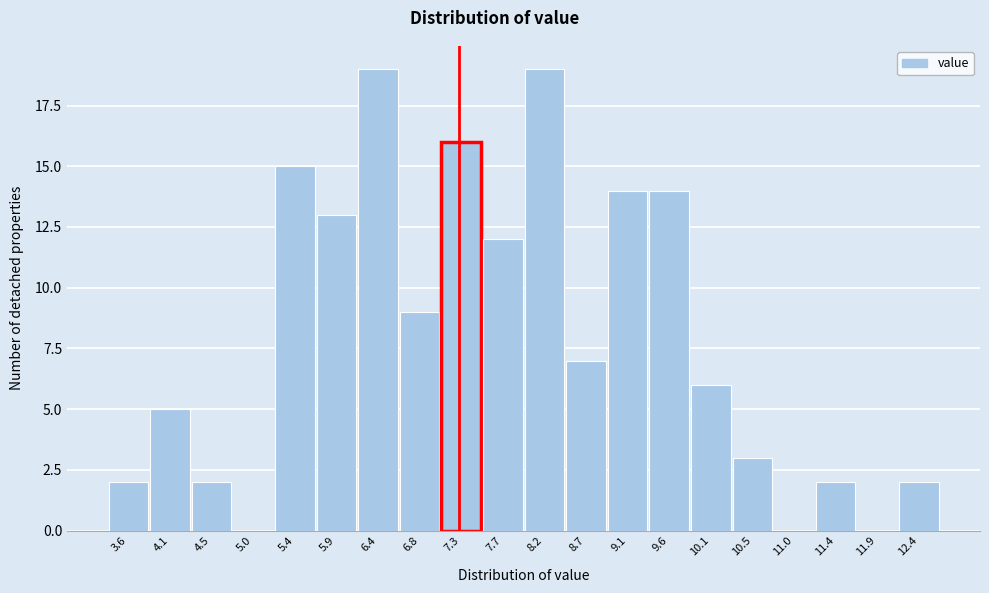

Reading left to right, transcribe all the data shown in this chart.

3.6=2	4.1=5	4.5=2	5.0=0	5.4=15	5.9=13	6.4=19	6.8=9	7.3=16	7.7=12	8.2=19	8.7=7	9.1=14	9.6=14	10.1=6	10.5=3	11.0=0	11.4=2	11.9=0	12.4=2